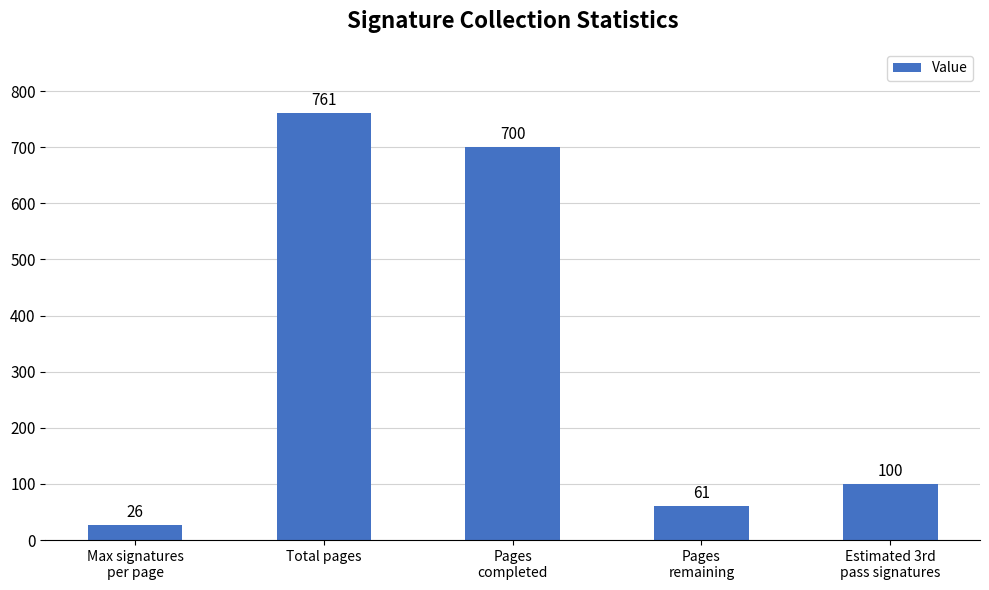

Does the chart contain stacked bars?

No